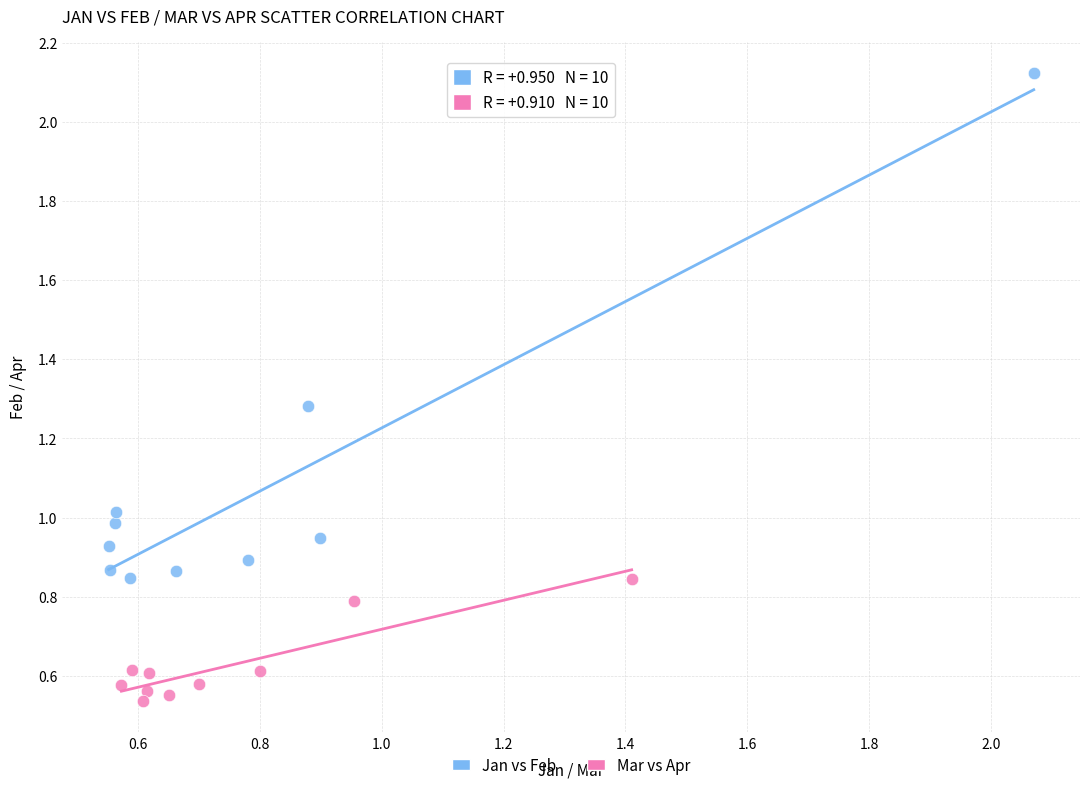

Which series reaches the minimum Y coordinate?

Mar vs Apr